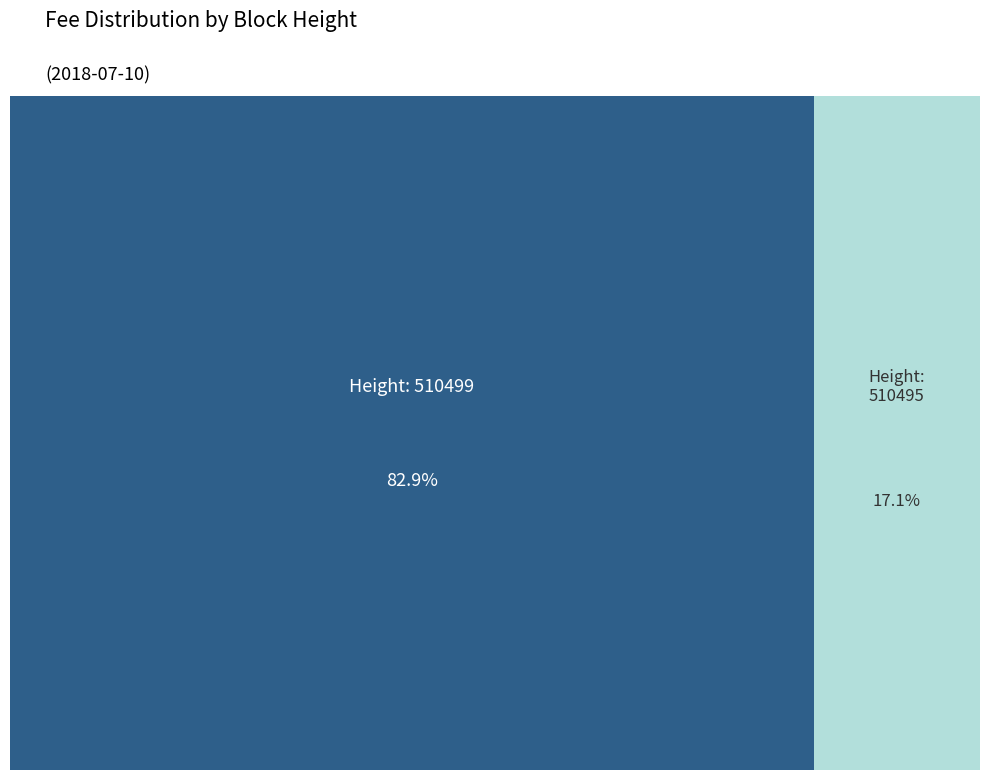

What percentage is NOT represented by 510499?

17.1%